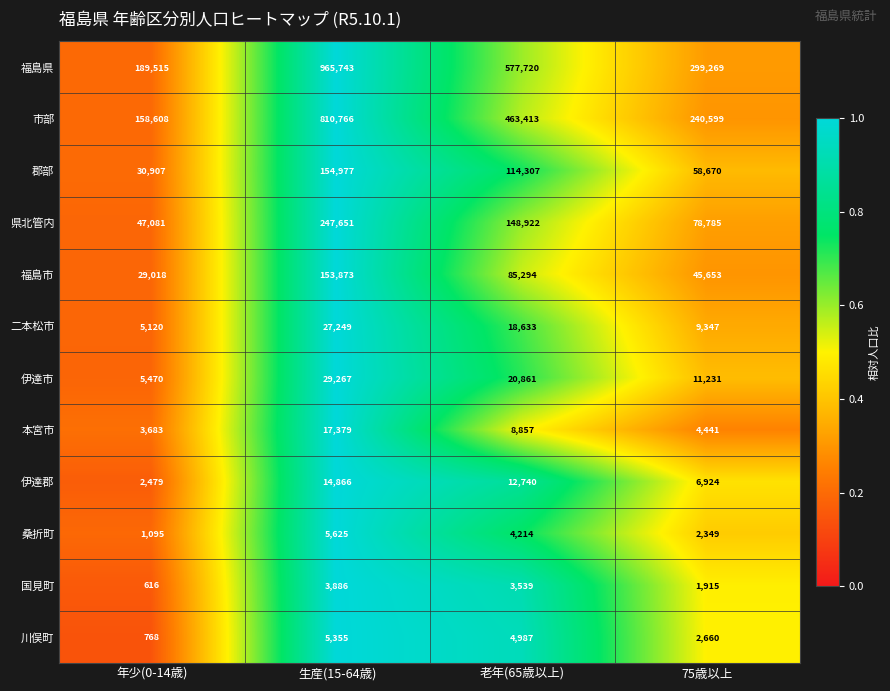

Rank the series by their maximum value, from lowest to highest.

国見町, 川俣町, 桑折町, 伊達郡, 本宮市, 二本松市, 伊達市, 福島市, 郡部, 県北管内, 市部, 福島県